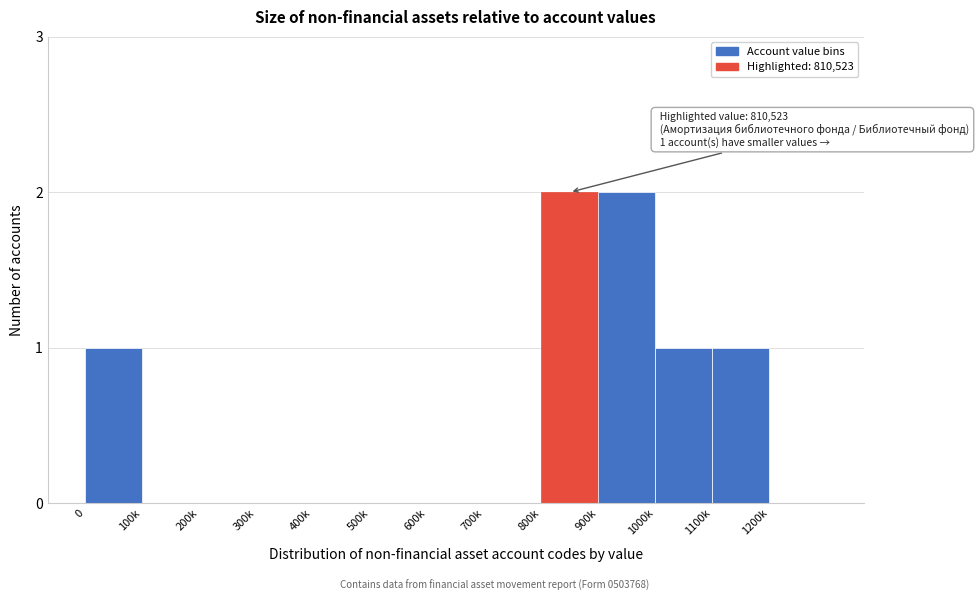

Reading left to right, transcribe all the data shown in this chart.

0=1	100k=0	200k=0	300k=0	400k=0	500k=0	600k=0	700k=0	800k=2	900k=2	1000k=1	1100k=1	1200k=0